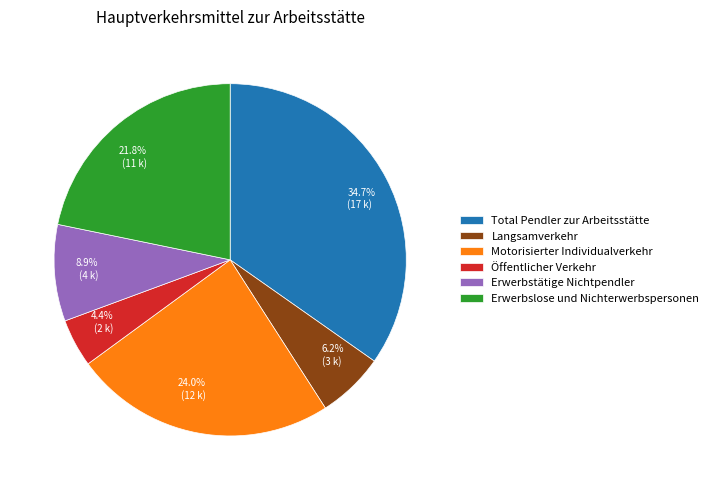

How many segments does this pie chart have?

6